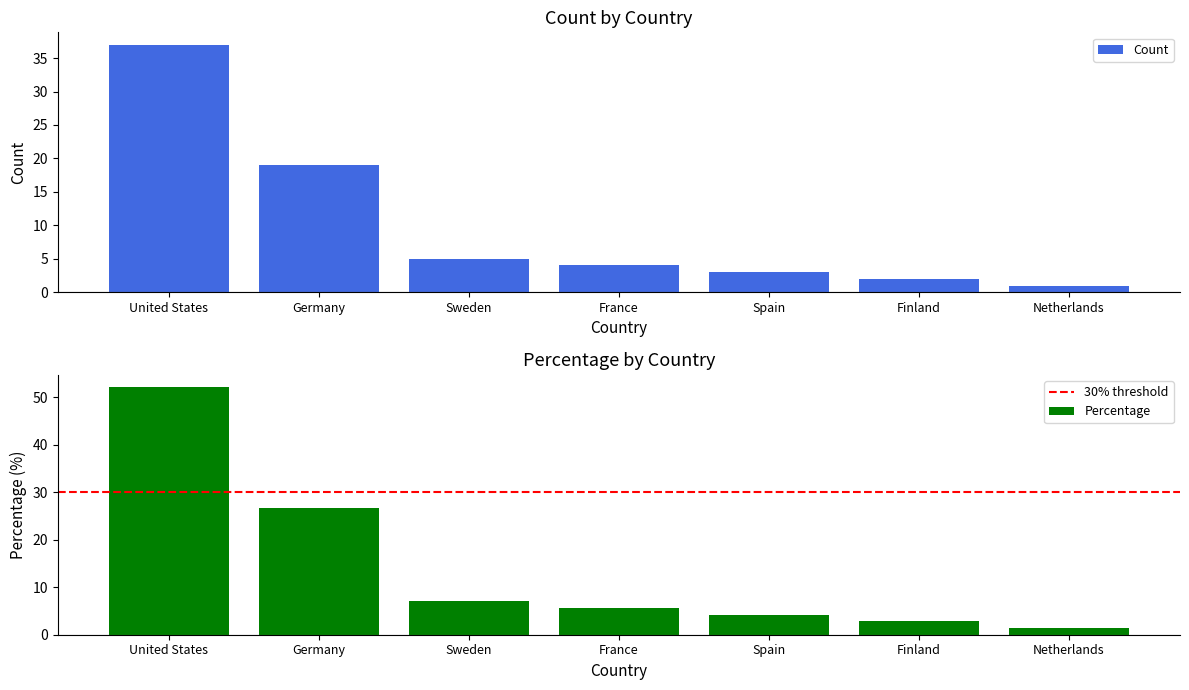

The value of Percentage at United States is 70.4. True or false?

False